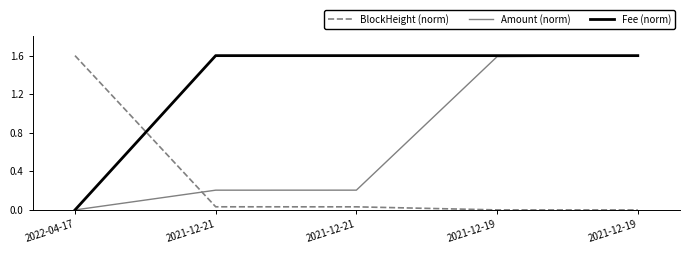

The value of Amount (norm) at 2021-12-19 is 1.6. True or false?

True